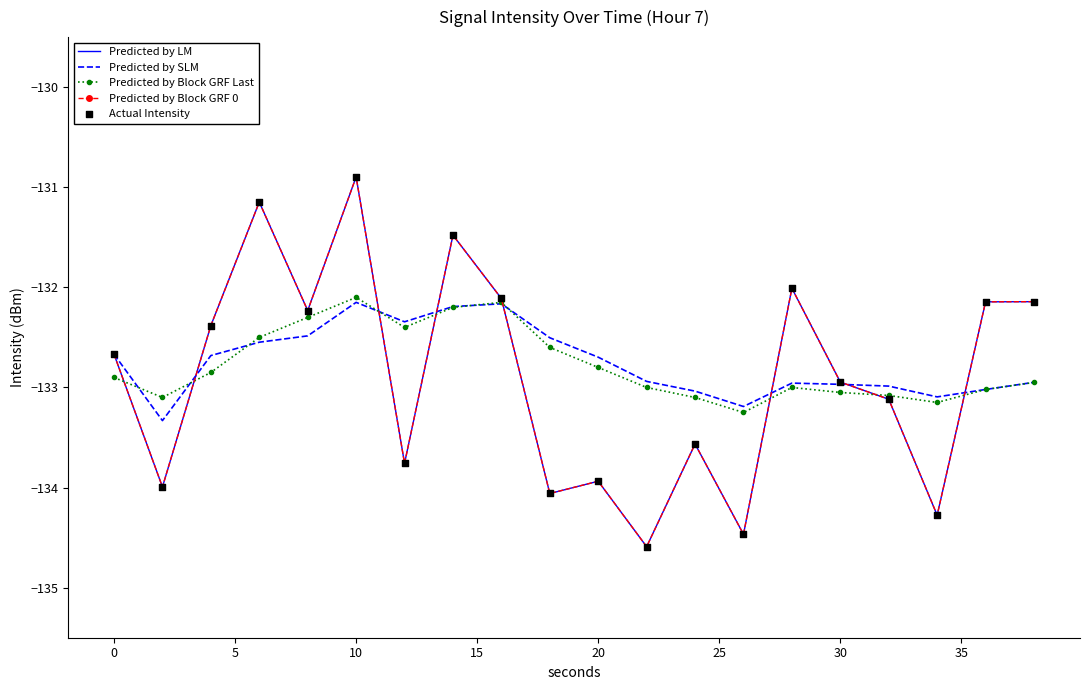

At how many categories does at least one series exceed -133?

16